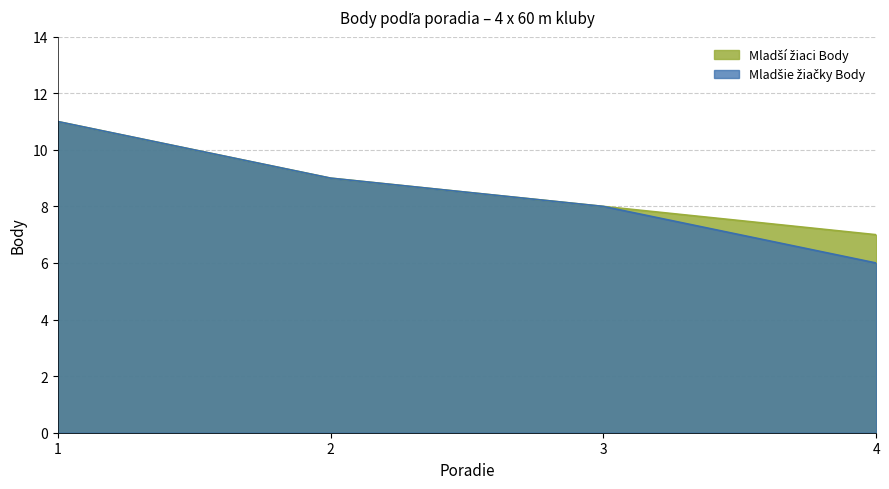

Where is Mladšie žiačky Body nearest to the value 8?

3